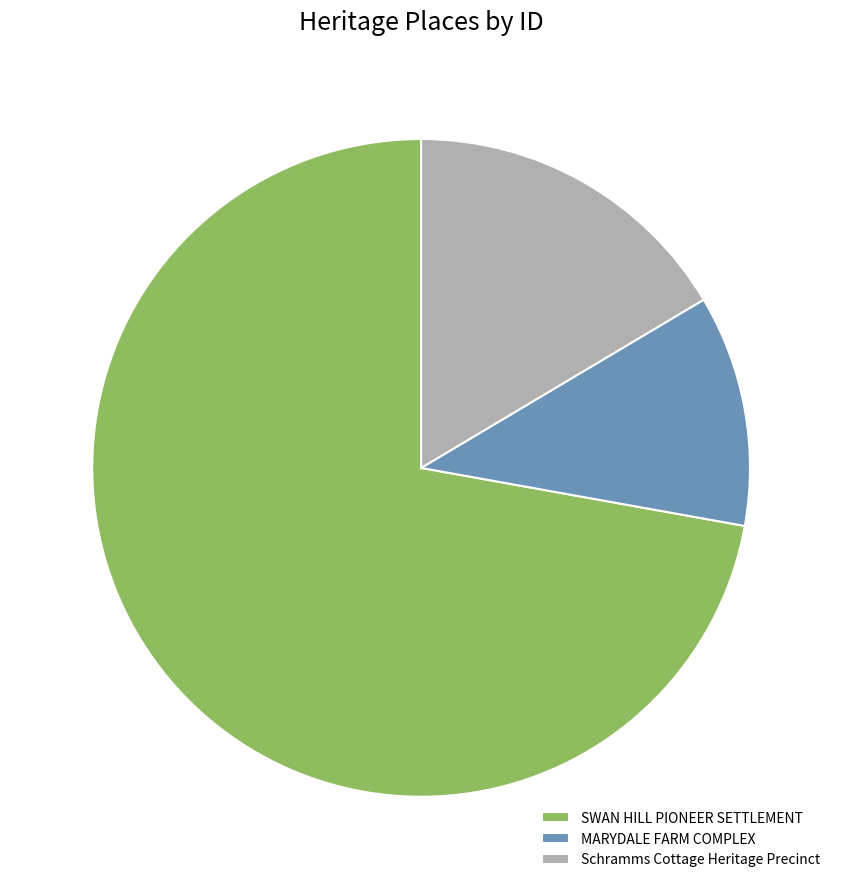

Is it true that SWAN HILL PIONEER SETTLEMENT is 66% of the pie?

False